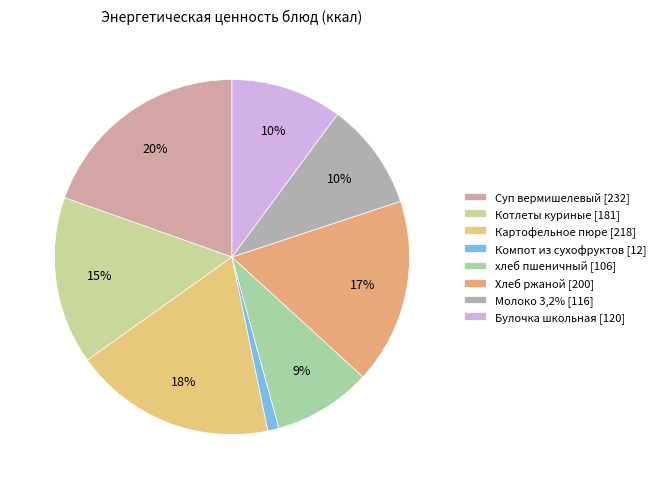

To the nearest percent, what is the difference between the largest and smallest slice percentages?

19%